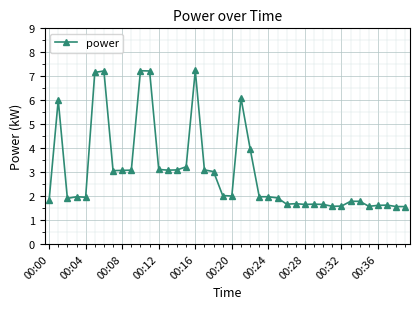

What is the average value?

3.0